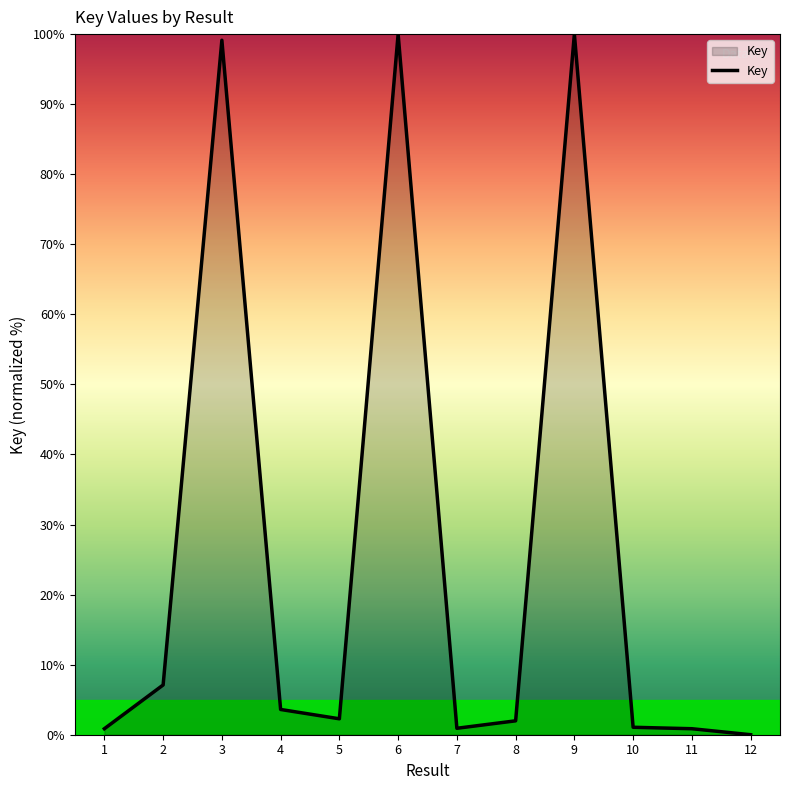

The value at 2 is 11.4. True or false?

False